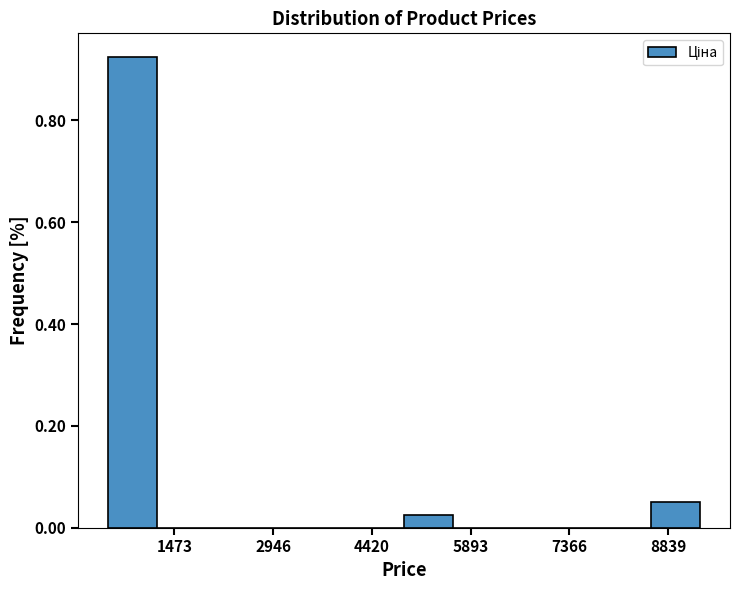

Read against the x-axis, roughly where is the centre of the tallest bar?

800